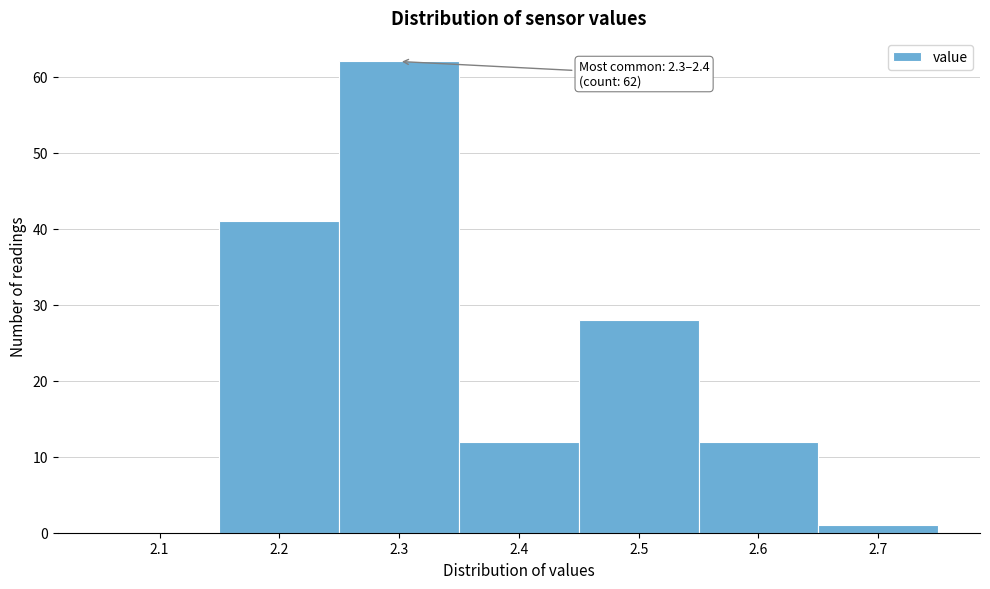

Reading right to left, transcribe all the data shown in this chart.

2.7=1	2.6=12	2.5=28	2.4=12	2.3=62	2.2=41	2.1=0